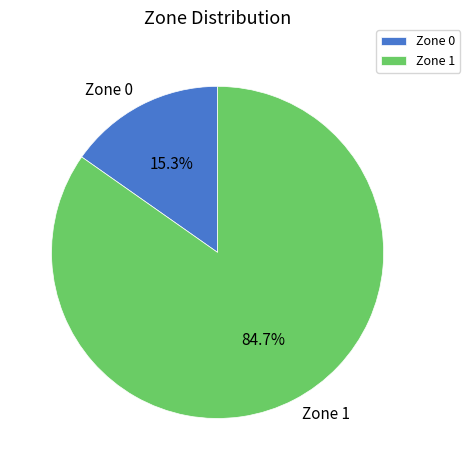

What percentage is NOT represented by Zone 1?

15.3%